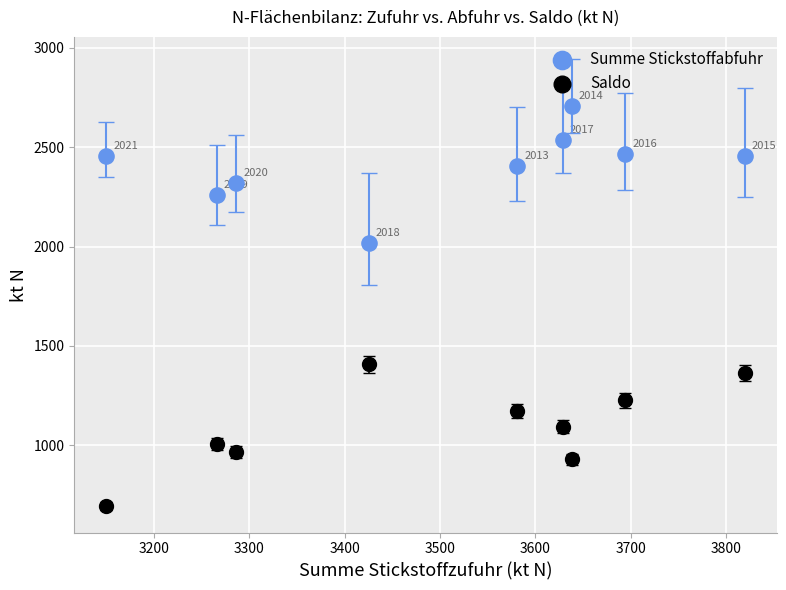

Which series reaches the minimum Y coordinate?

Saldo